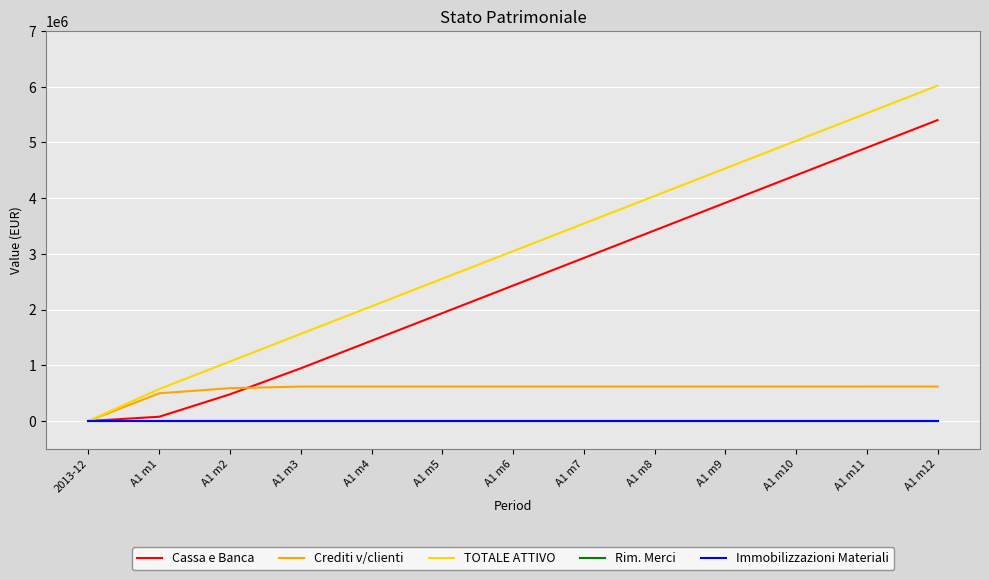

What is the label of the 4th point from the right?

A1 m9